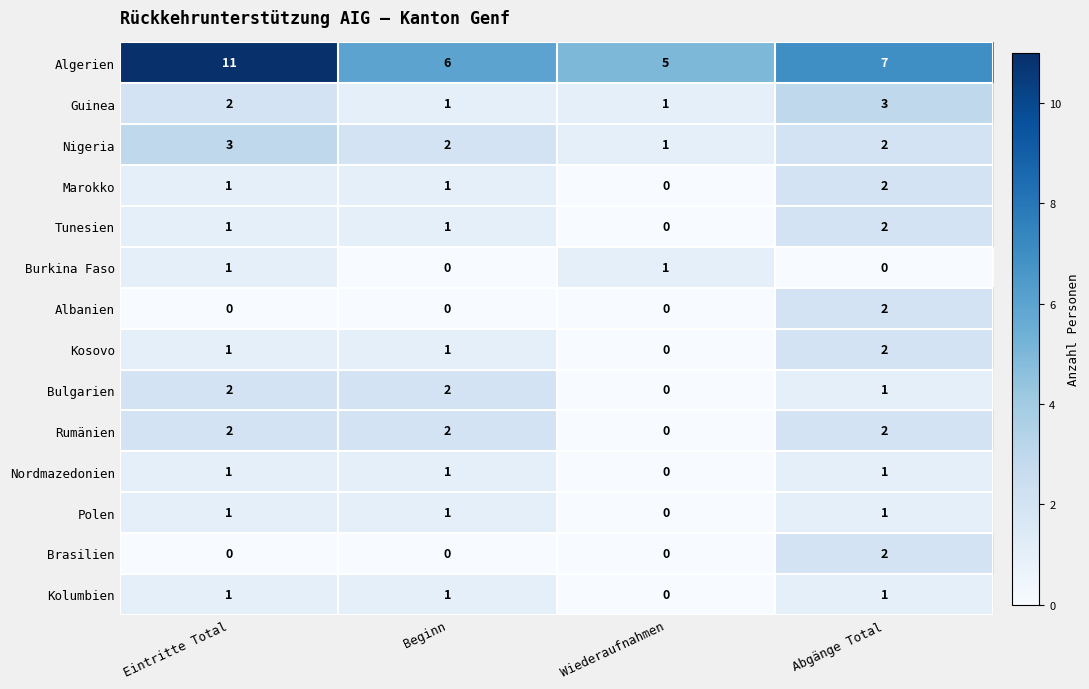

Which series has the widest spread of values?

Algerien